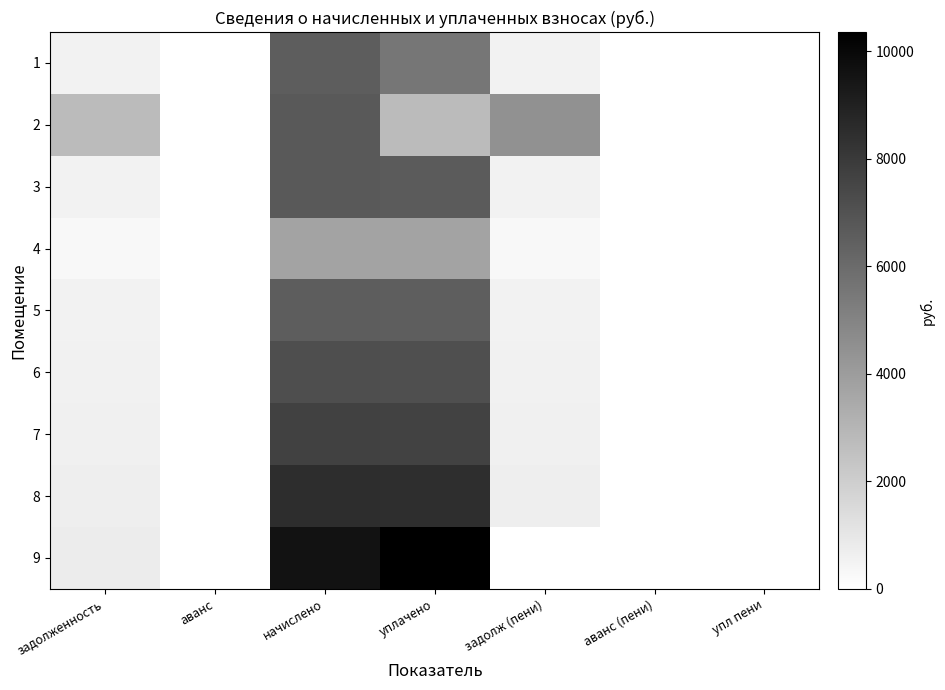

Which series has the largest total across all categories?

9